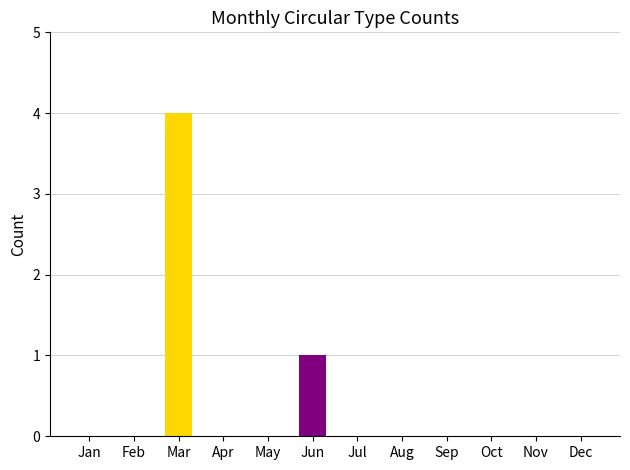

At how many categories does at least one series exceed 1?

1